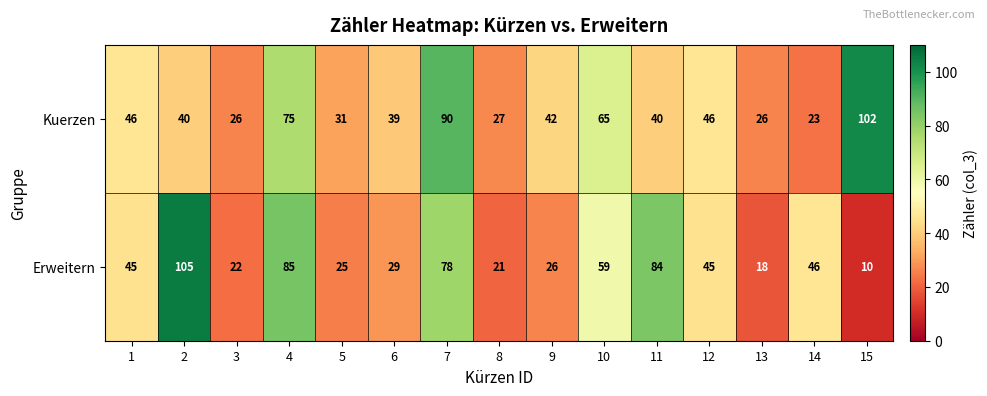

What is the difference between the maximum and second lowest values in the Erweitern series?

87